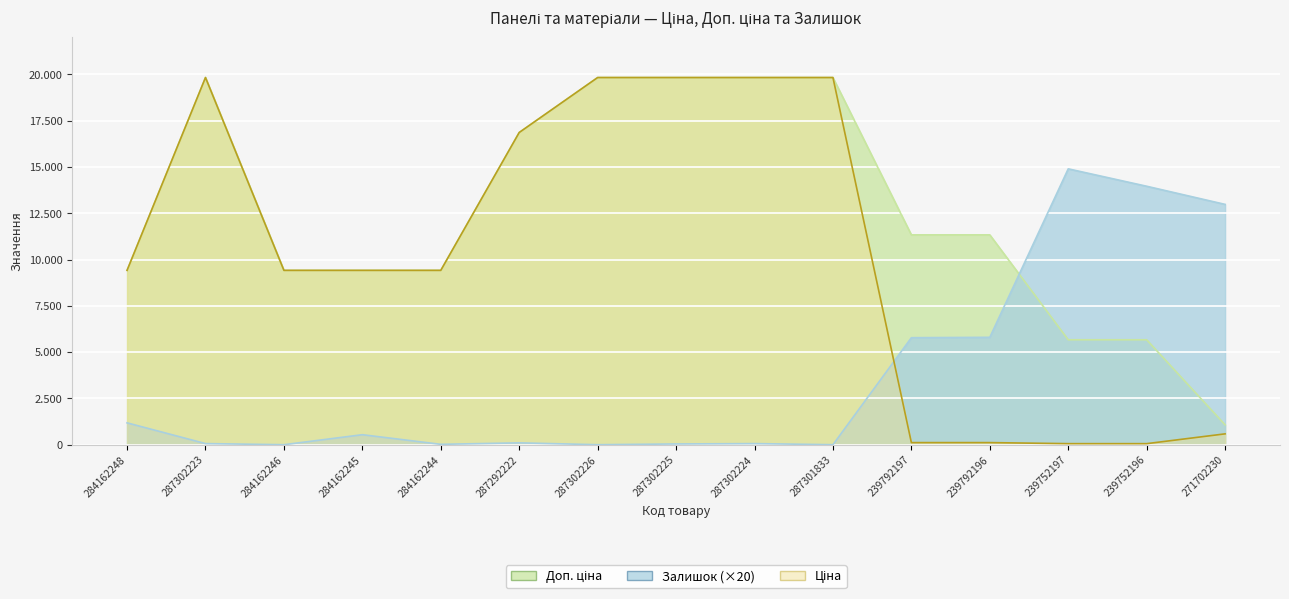

Which series has the largest range (max minus min)?

Ціна